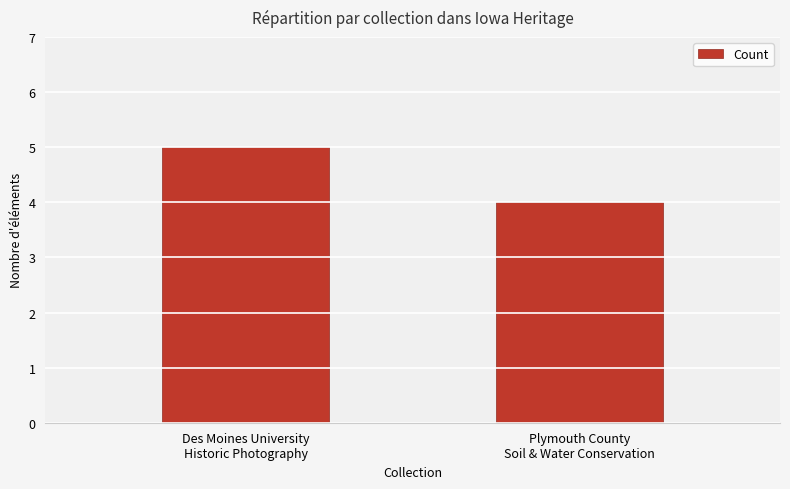

Reading left to right, transcribe all the data shown in this chart.

5	4